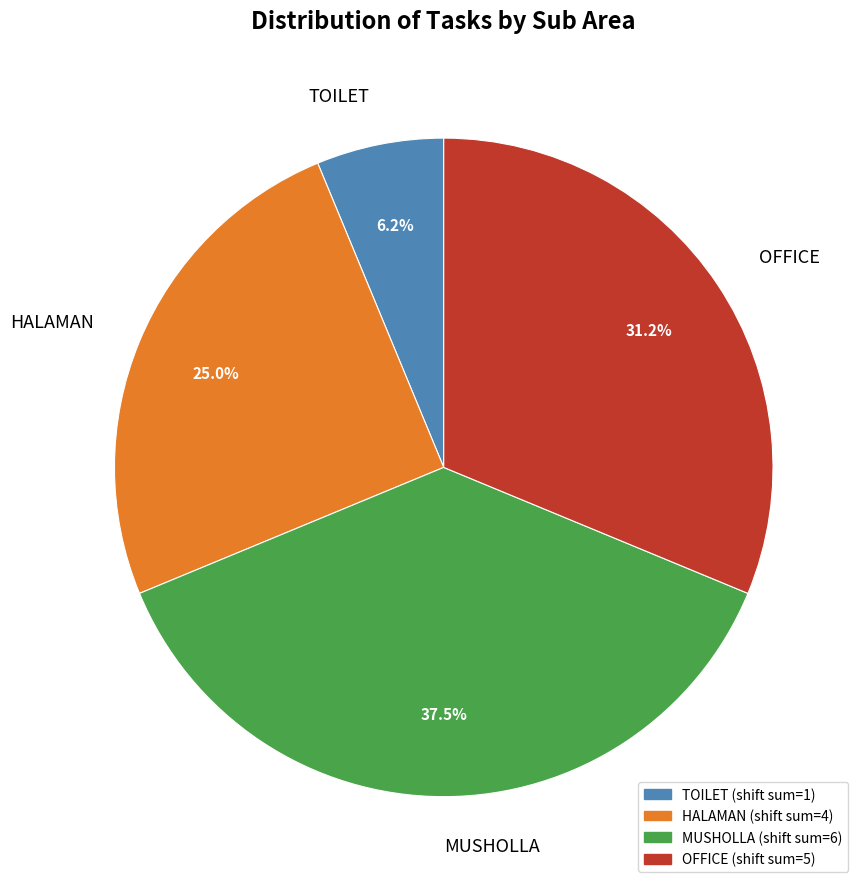

To the nearest percent, what is the difference between the largest and smallest slice percentages?

31%